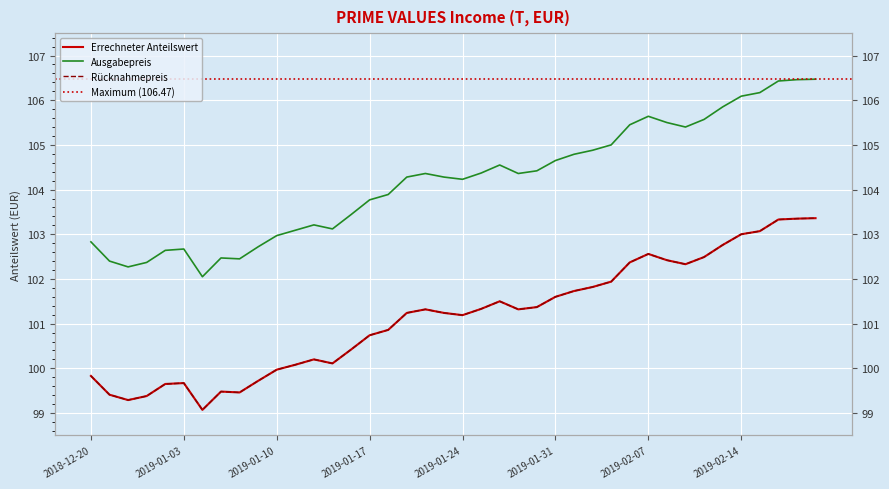

At how many categories does at least one series exceed 104?

23